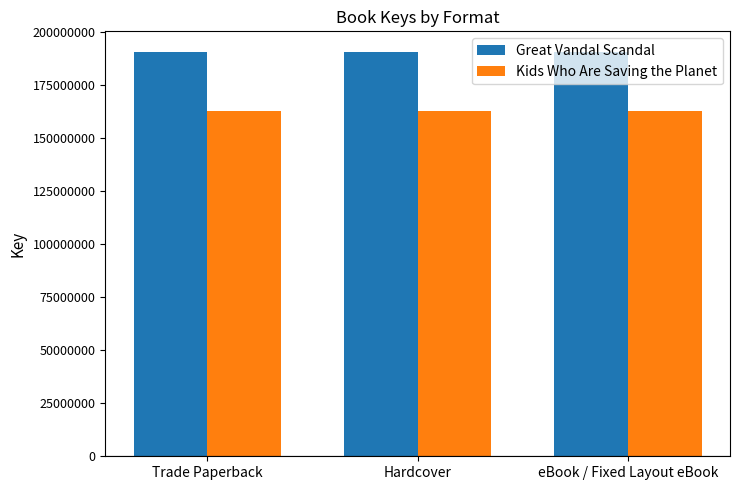

What is the spread (max minus min) of values at eBook / Fixed Layout eBook?

27856087